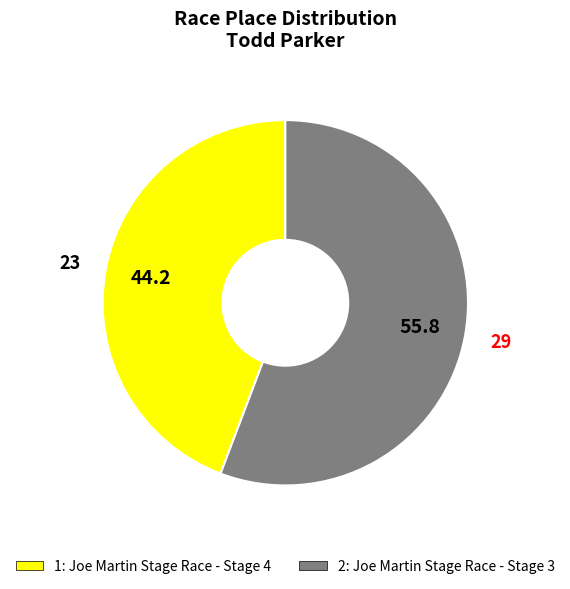

Does any single category account for the majority?

Yes